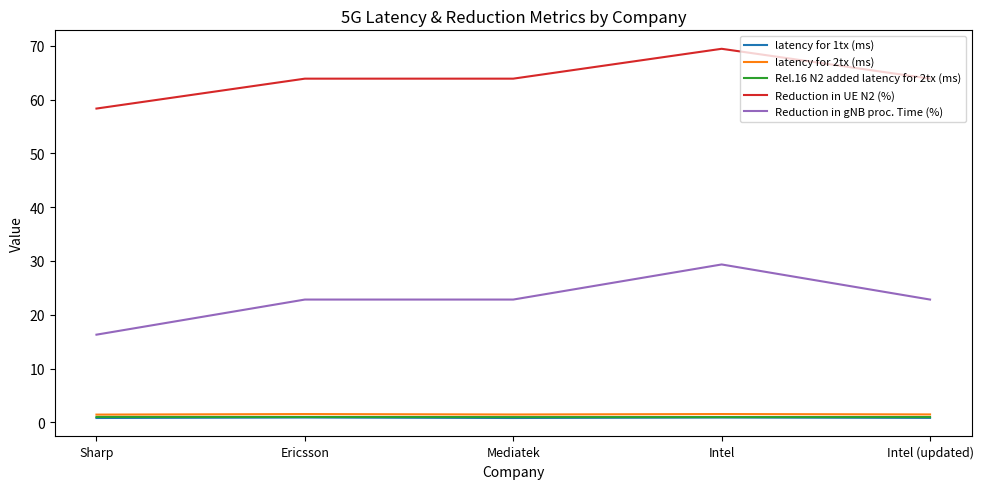

At how many categories does at least one series exceed 32?

5